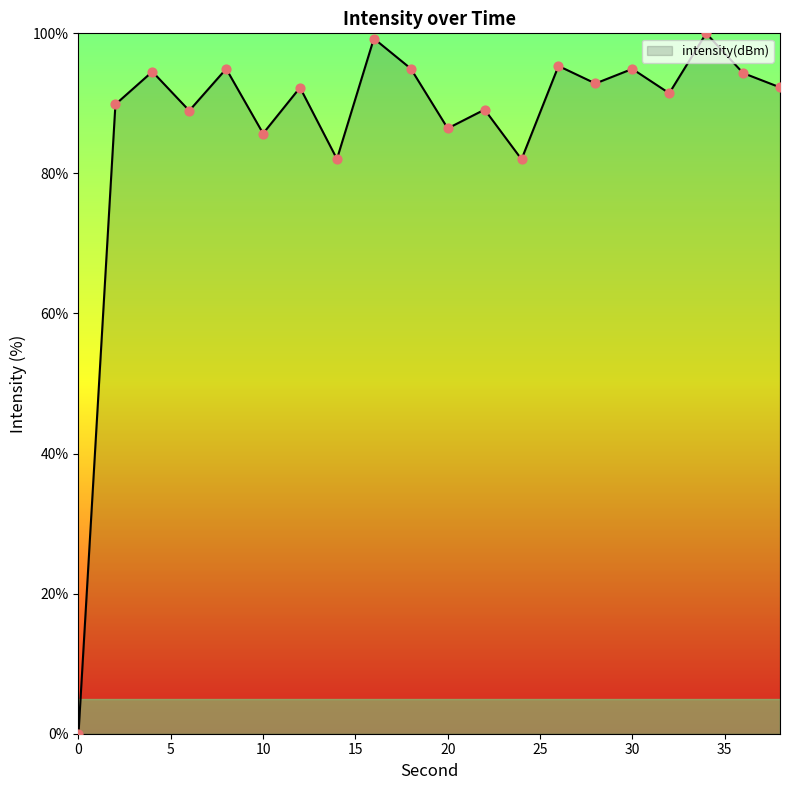

What is the difference between the maximum and minimum values?

100.0